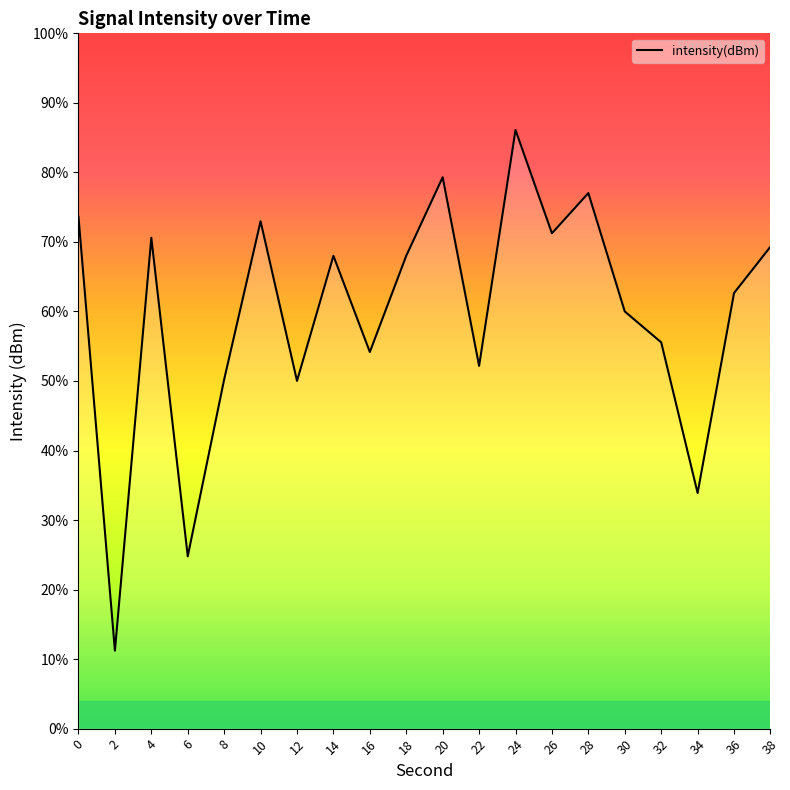

Is it true that the value at 8 is -91.5?

False